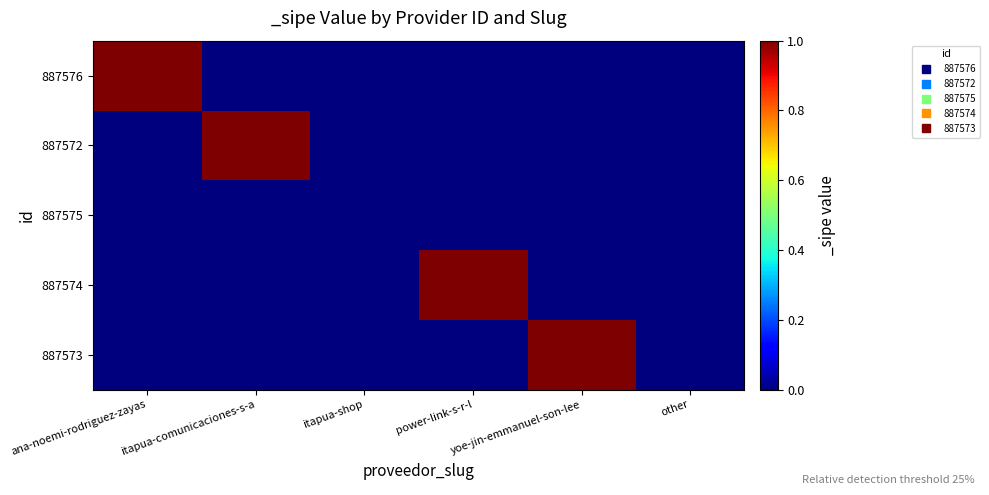

Between itapua-comunicaciones-s-a and yoe-jin-emmanuel-son-lee, which series saw the biggest shift?

887572